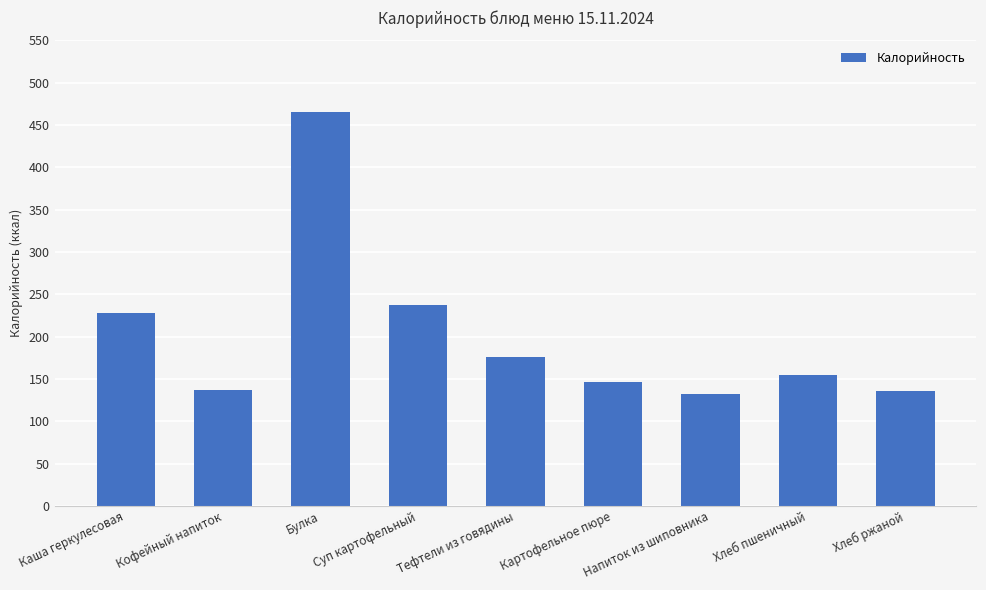

What is the change in value from Кофейный напиток to Булка?

+328.3